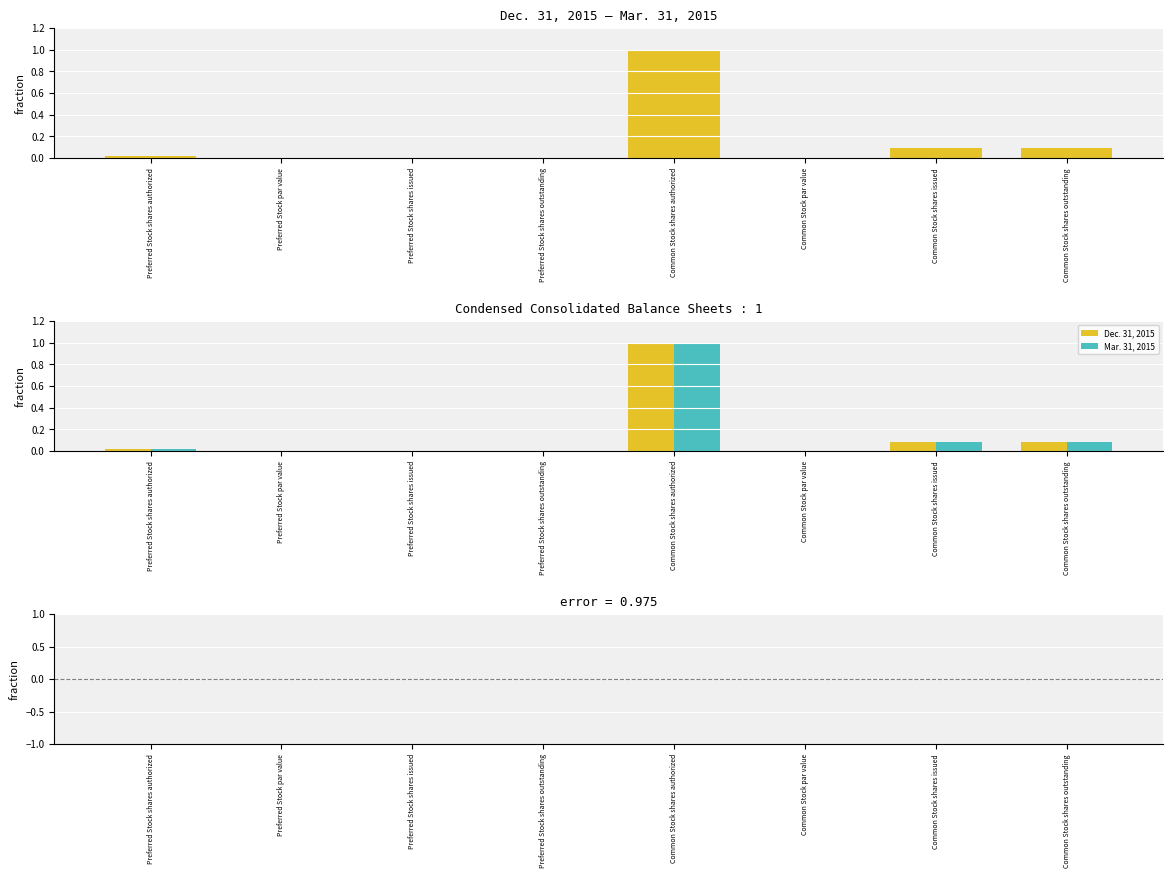

What is the difference between the maximum and minimum values in the Dec. 31, 2015 series?

1.0